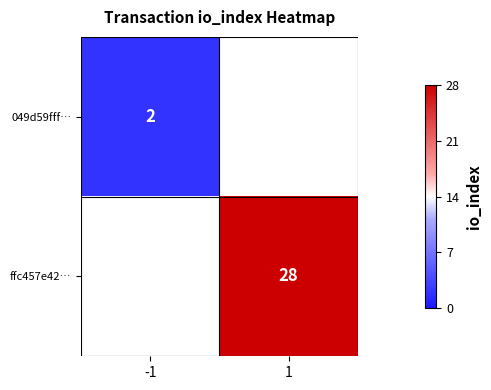

The 049d59fff… series shows 2 at -1. True or false?

True